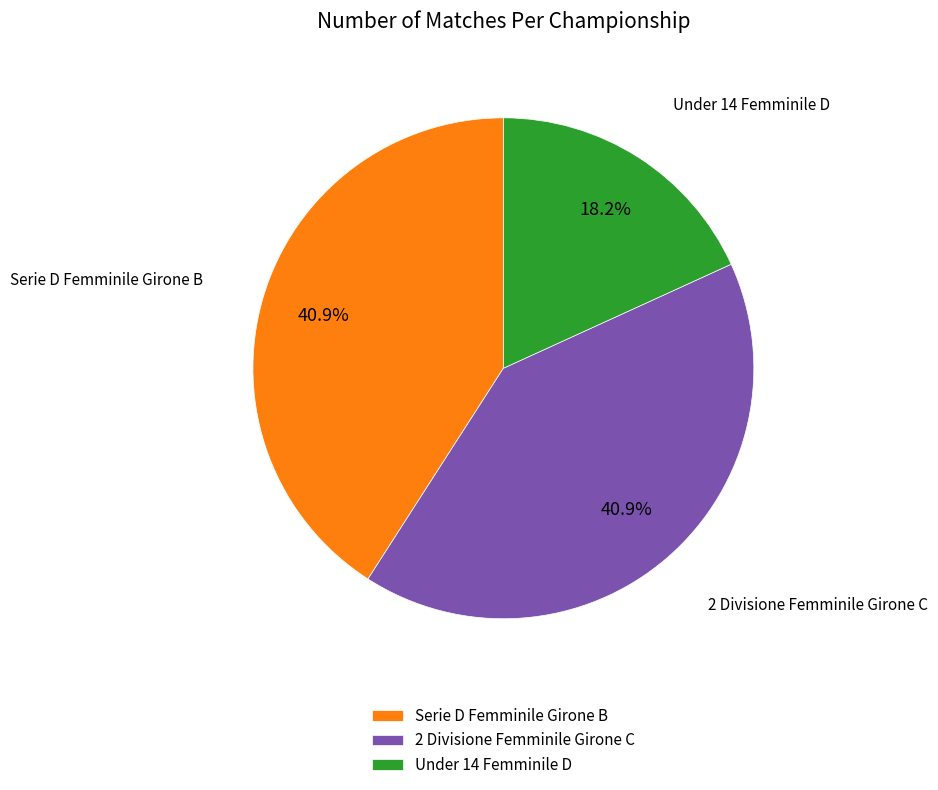

Is it true that Under 14 Femminile D is 27% of the pie?

False